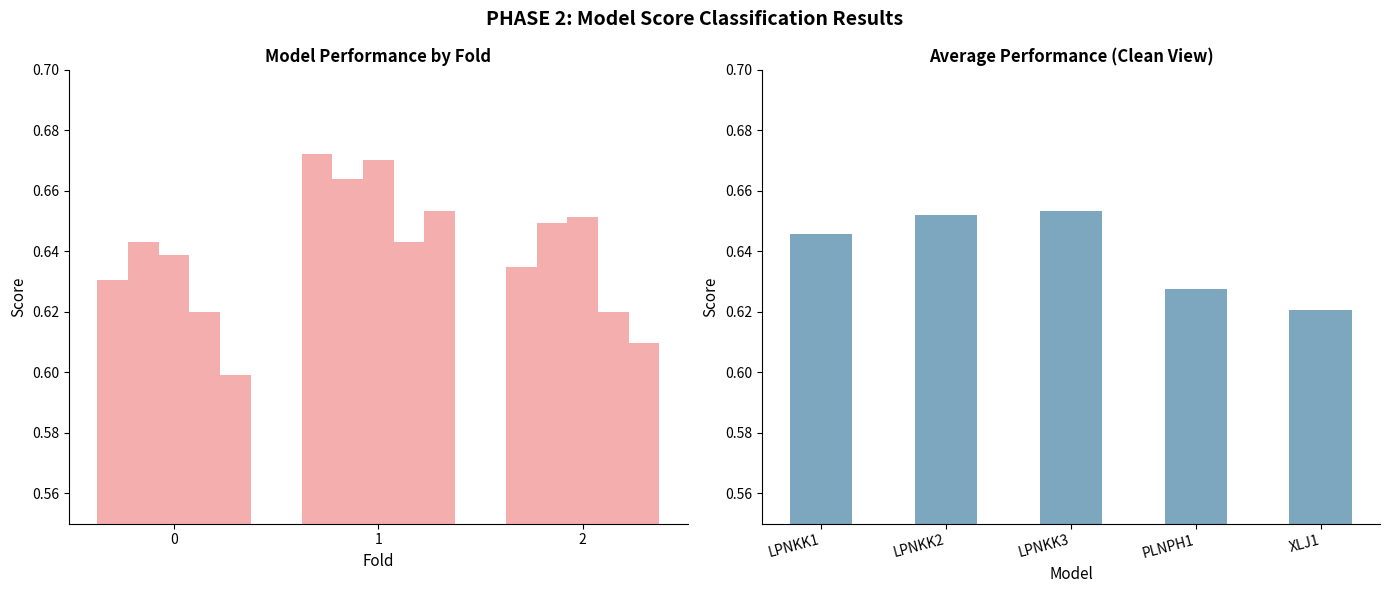

Which series changed the most between 1 and 2?

XLJ1